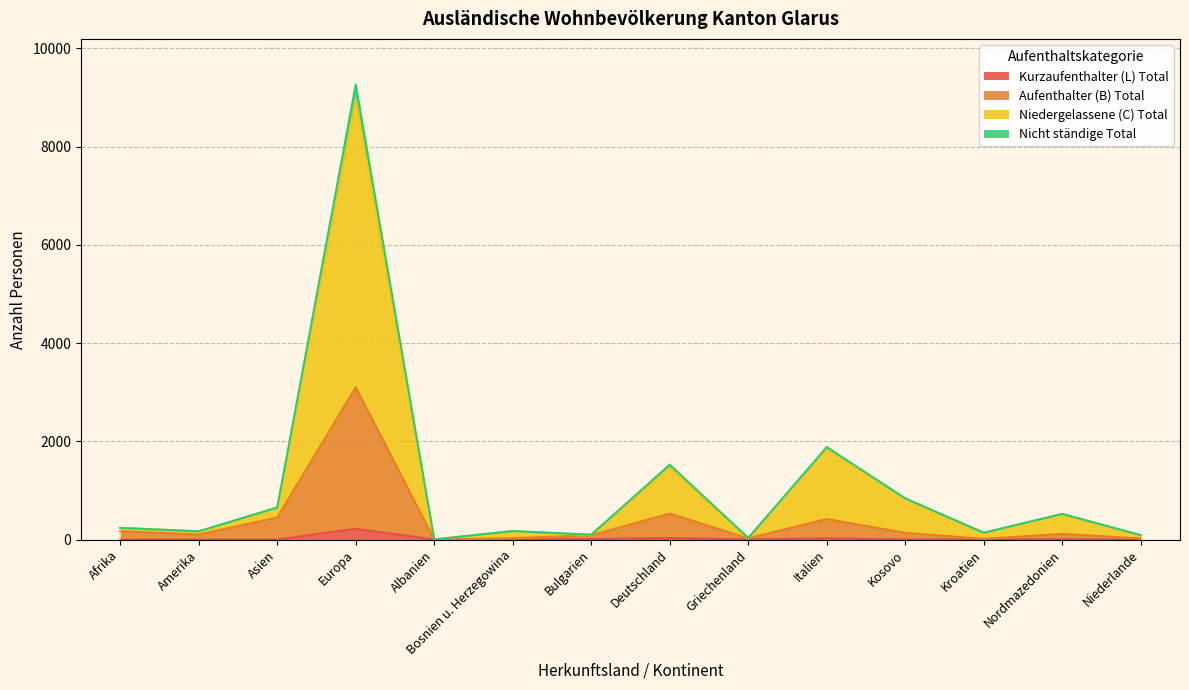

What is the difference between the maximum and minimum values in the Nicht ständige Total series?

9263